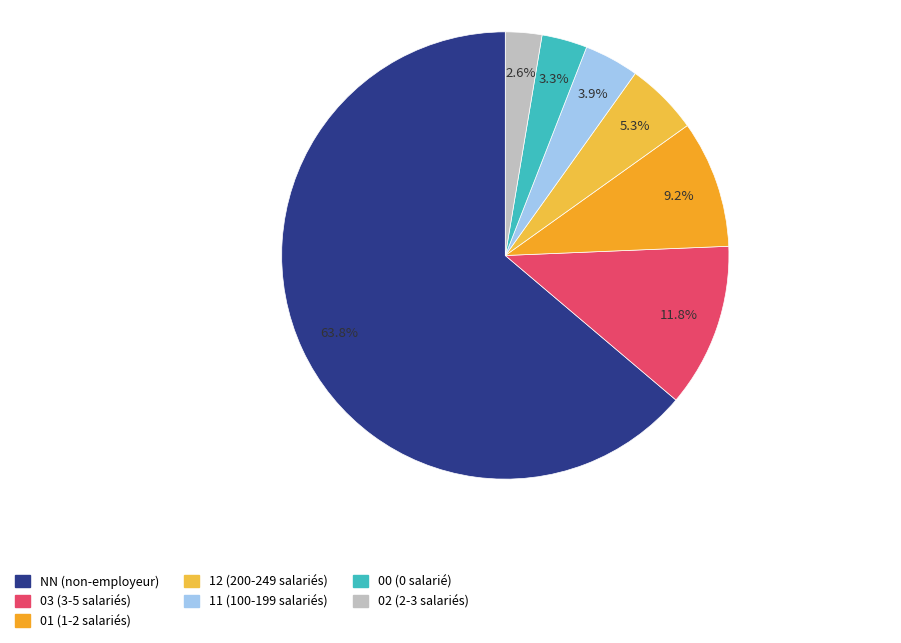

To the nearest percent, what is the difference between the 02 and 01 slice percentages?

7%